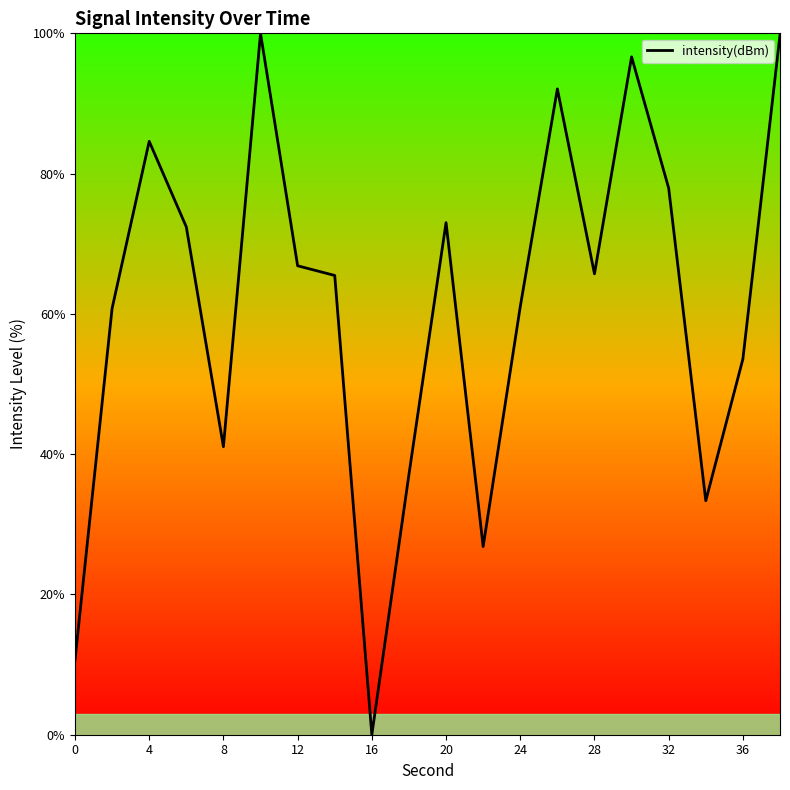

What is the difference between the maximum and minimum values?

100.0